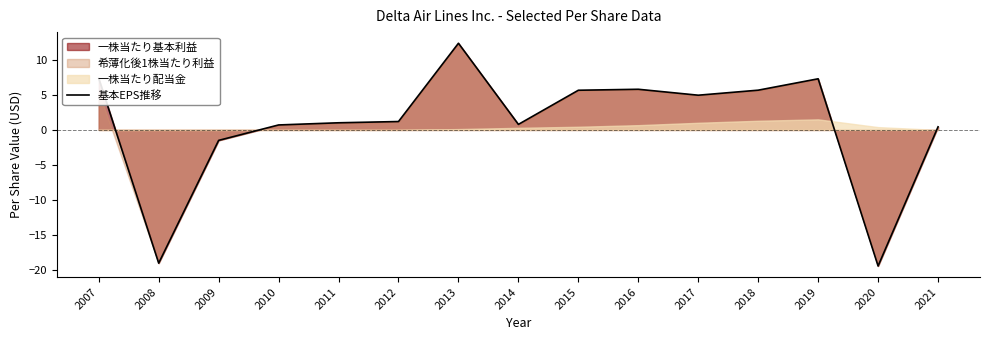

What is the average value?

0.9